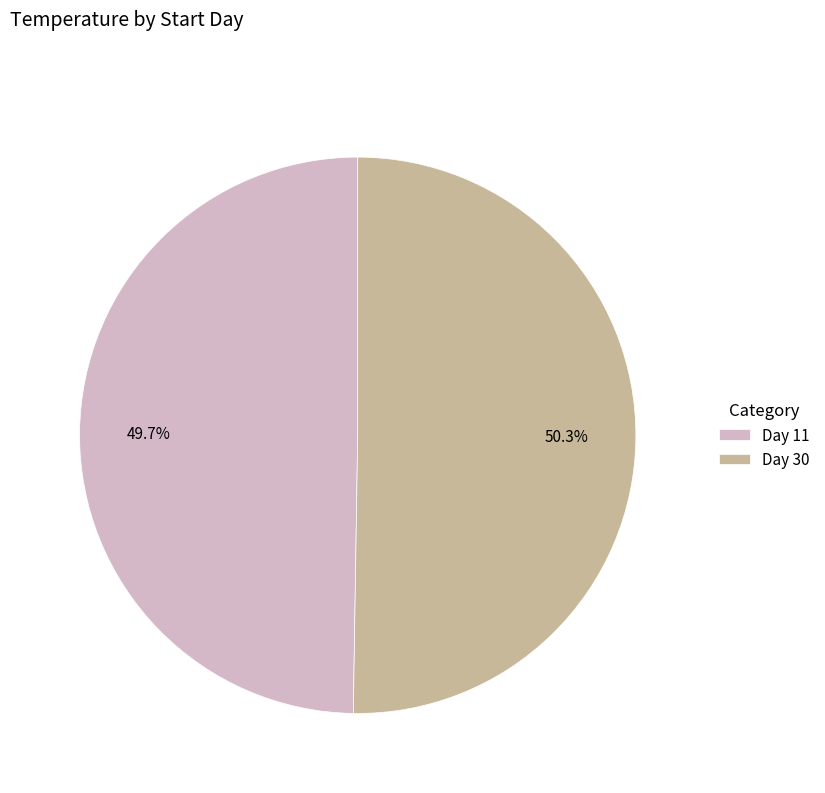

Rank the categories by value from lowest to highest.

Day 11, Day 30